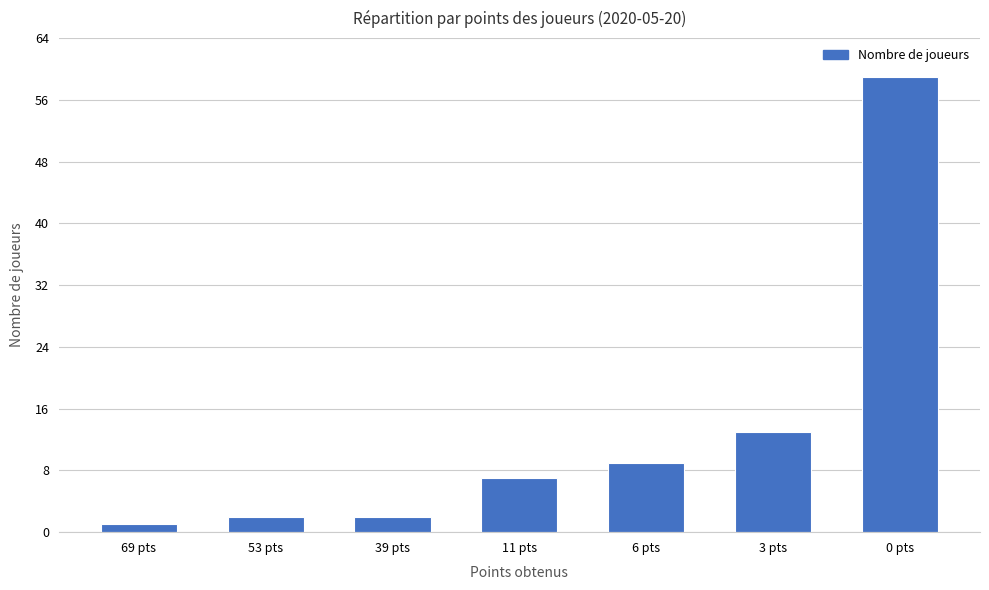

Does the chart contain stacked bars?

No